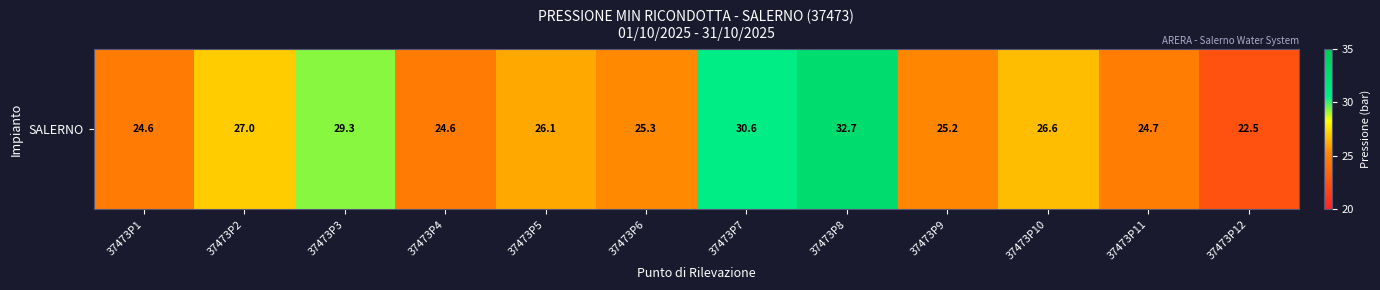

The chart shows a value of 7.2 at 37473P2. True or false?

False